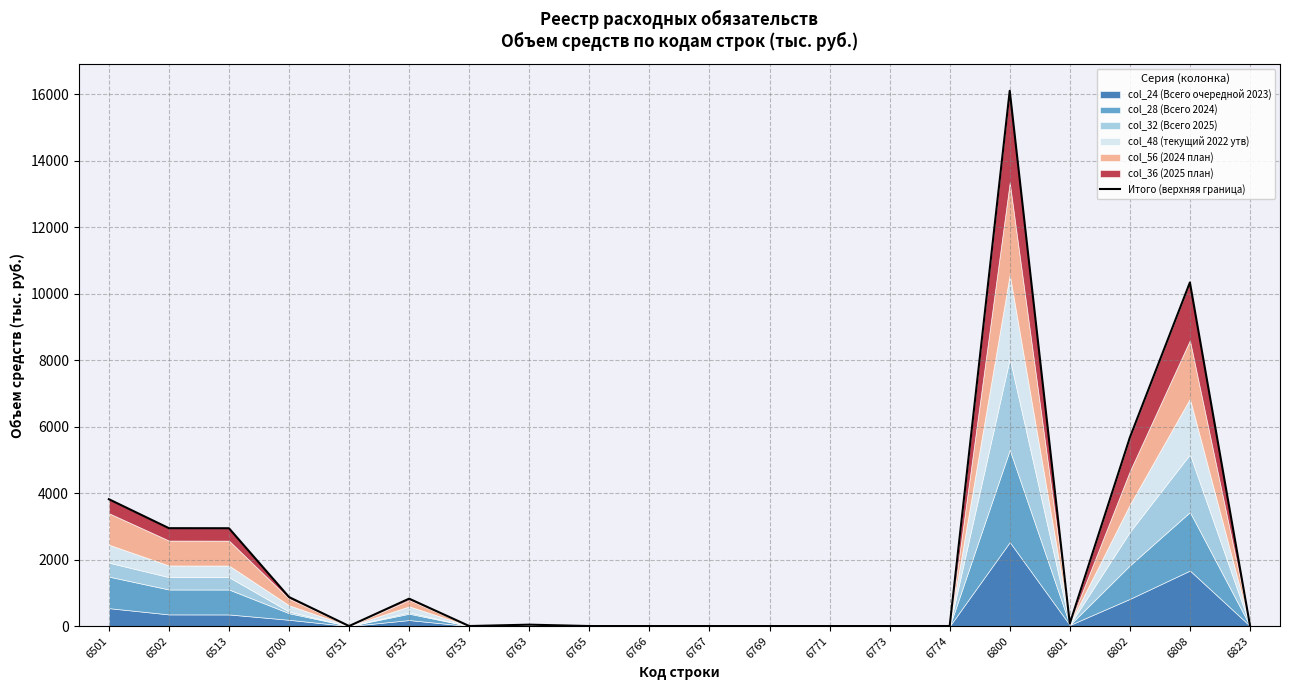

At which category does the data reach its first local peak?

6752